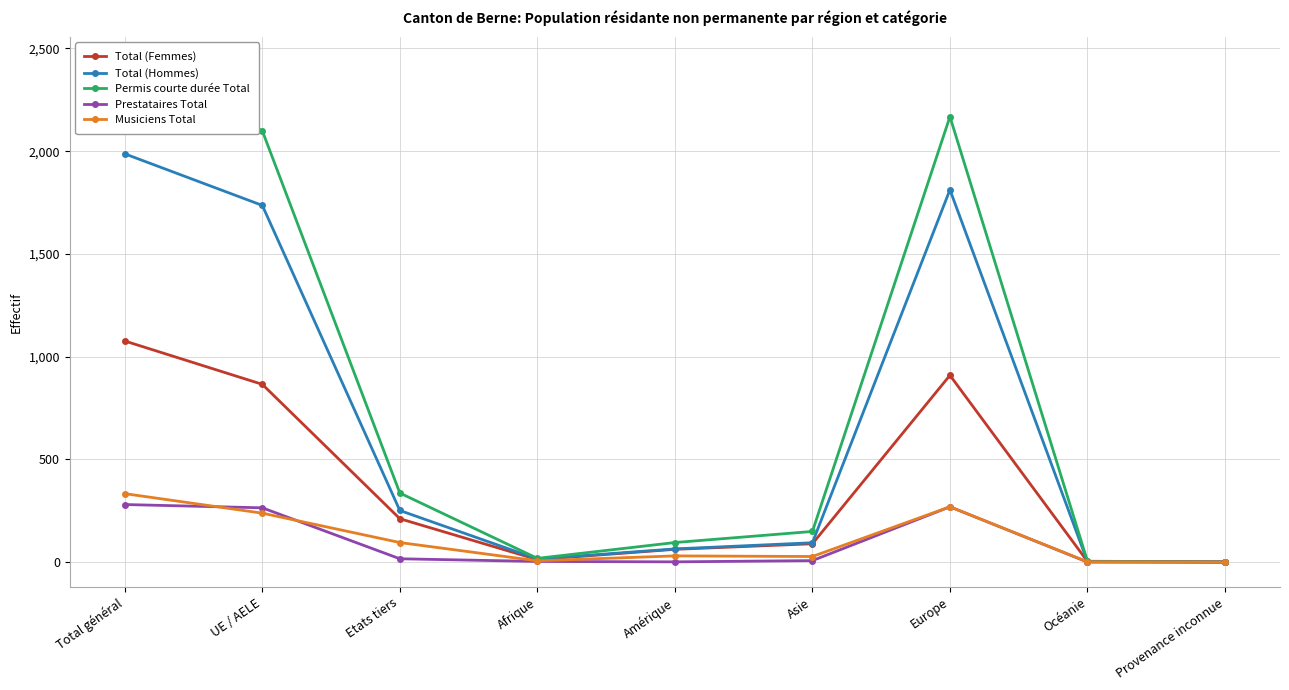

List the series in order of their peak value, lowest first.

Prestataires Total, Musiciens Total, Total (Femmes), Total (Hommes), Permis courte durée Total